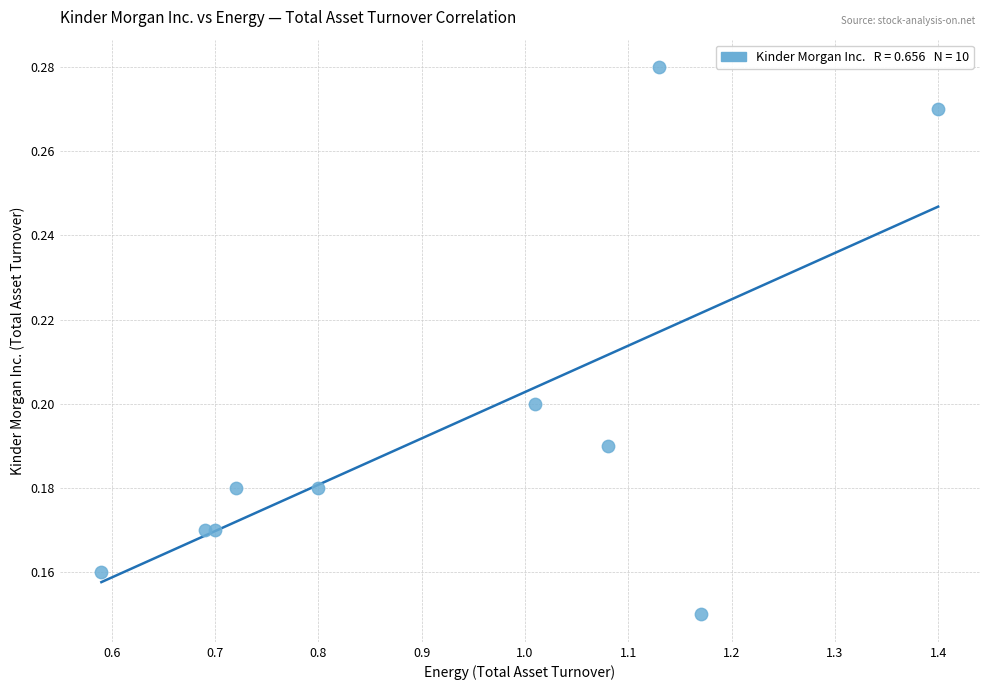

What is the range of X values (max minus min)?

0.8